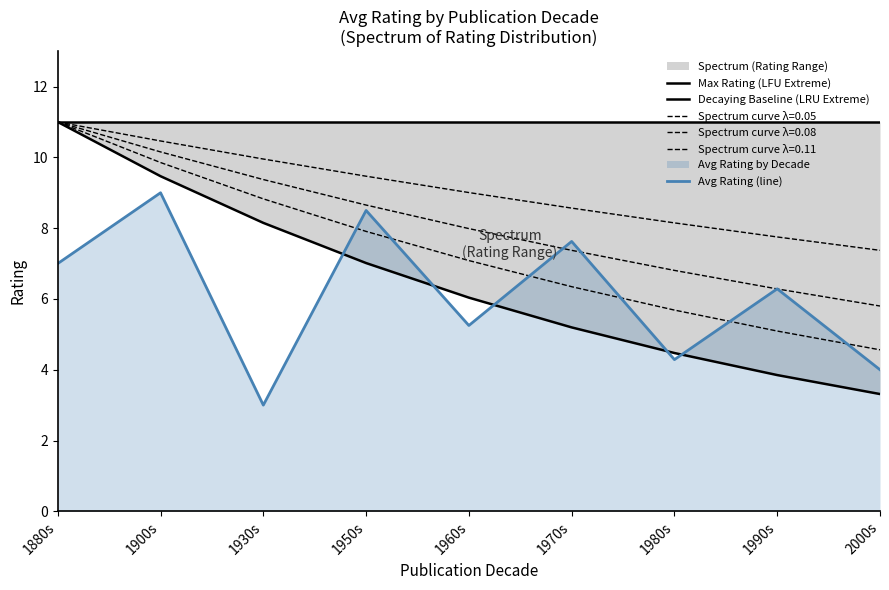

Reading right to left, transcribe all the data shown in this chart.

Max Rating (LFU Extreme): 2000s=11.0	1990s=11.0	1980s=11.0	1970s=11.0	1960s=11.0	1950s=11.0	1930s=11.0	1900s=11.0	1880s=11.0
Decaying Baseline (LRU Extreme): 2000s=3.3	1990s=3.8	1980s=4.5	1970s=5.2	1960s=6.0	1950s=7.0	1930s=8.1	1900s=9.5	1880s=11.0
Avg Rating (line): 2000s=4.0	1990s=6.3	1980s=4.3	1970s=7.6	1960s=5.2	1950s=8.5	1930s=3.0	1900s=9.0	1880s=7.0